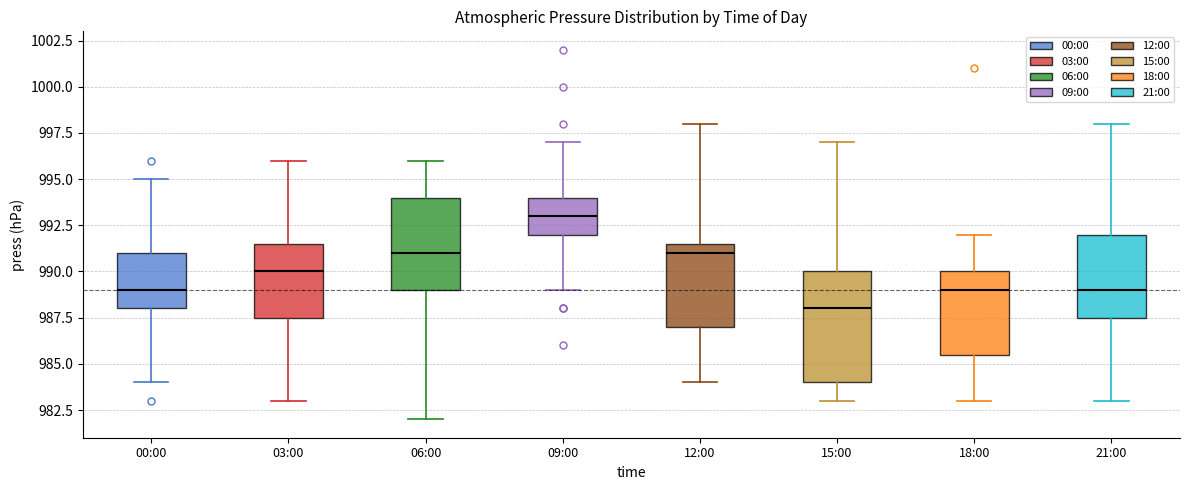

Where is the lower edge of the box for 21:00 on the y-axis? The values are not printed on the chart, so give them approximately, as read against the axis.

987.5